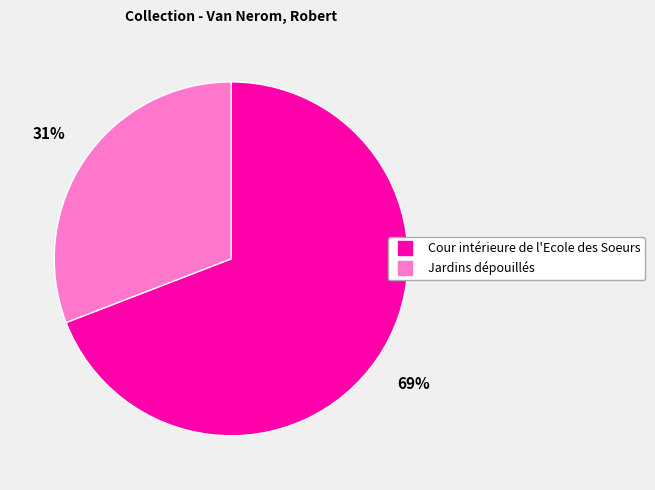

To the nearest percent, what is the difference between the largest and smallest slice percentages?

38%